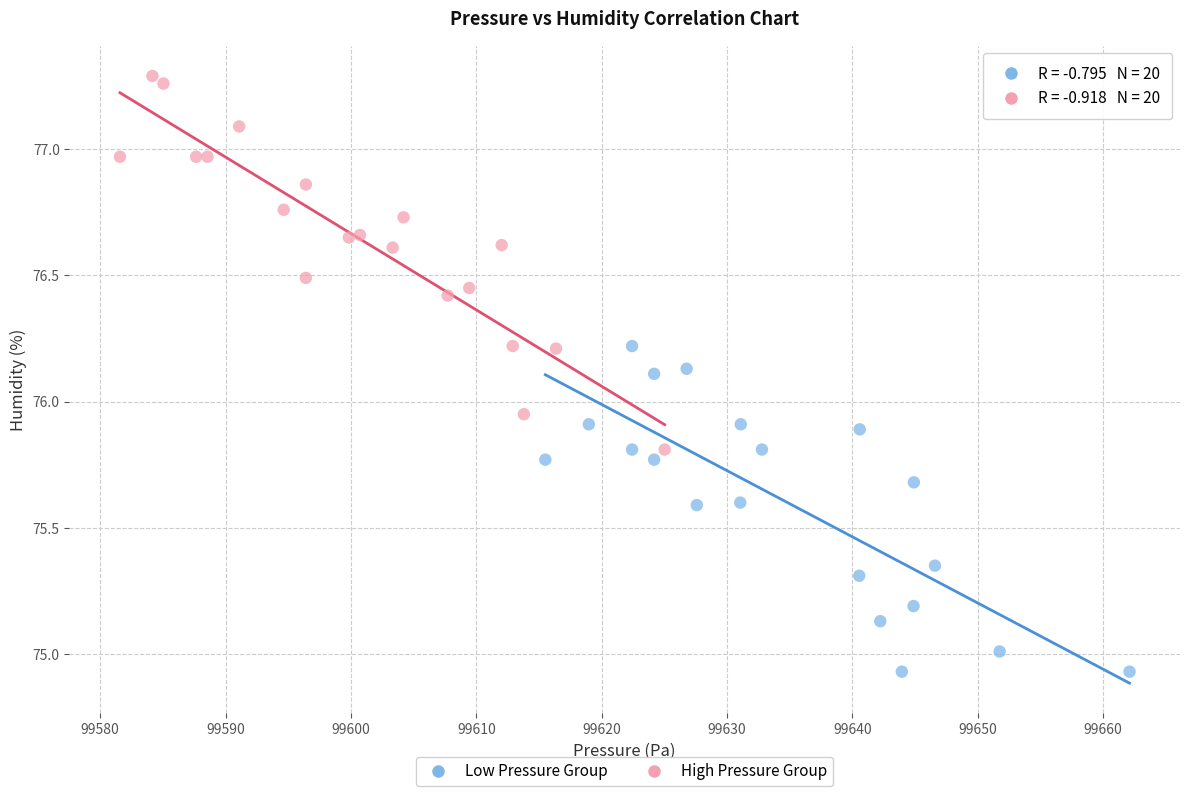

Which series has the largest Y range (max minus min)?

High Pressure Group